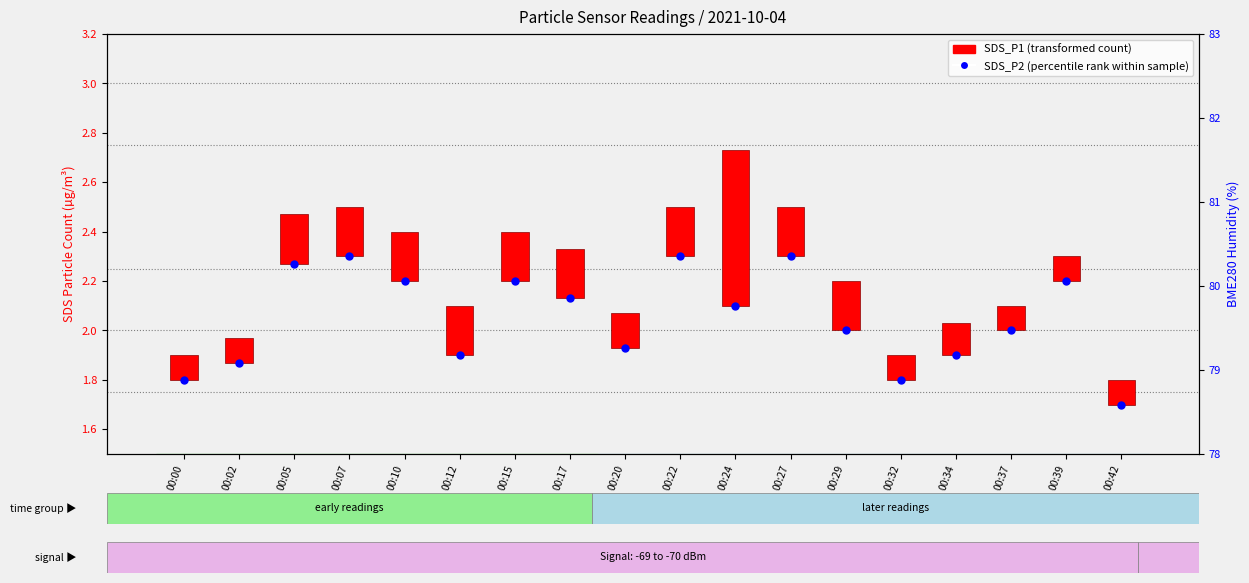

Which series reaches the minimum Y coordinate?

SDS_P1 (transformed count)